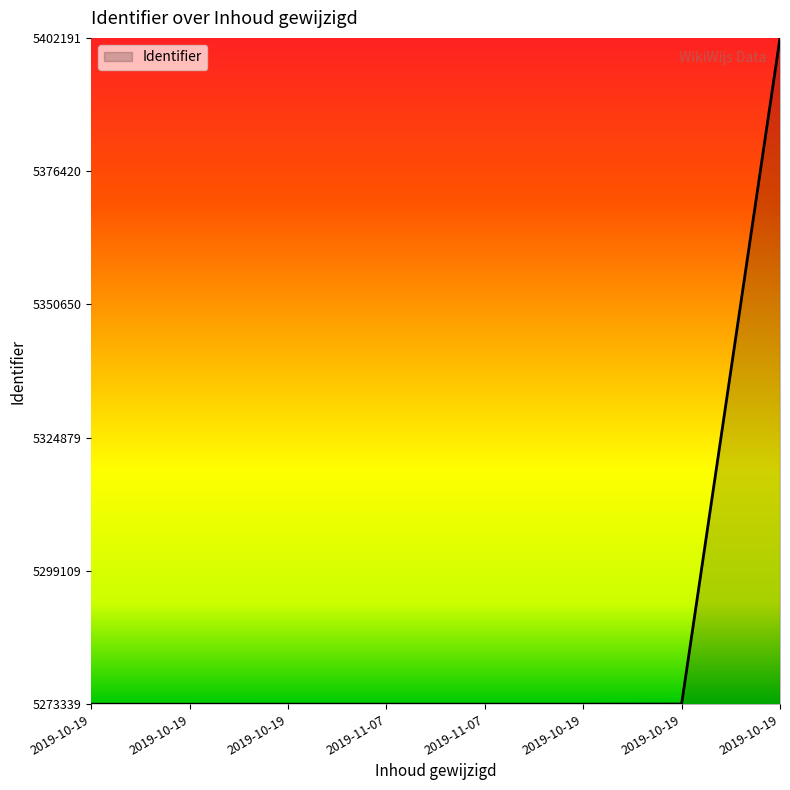

Is it true that the value at 2019-10-19 is 0.0?

True